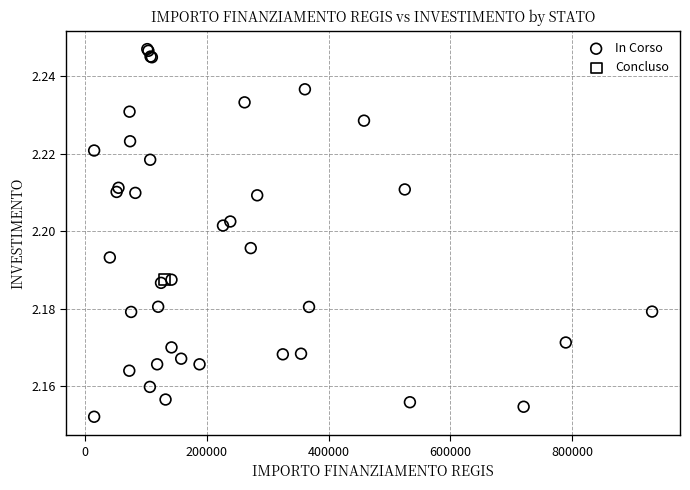

What are all the series names shown in the legend?

In Corso, Concluso